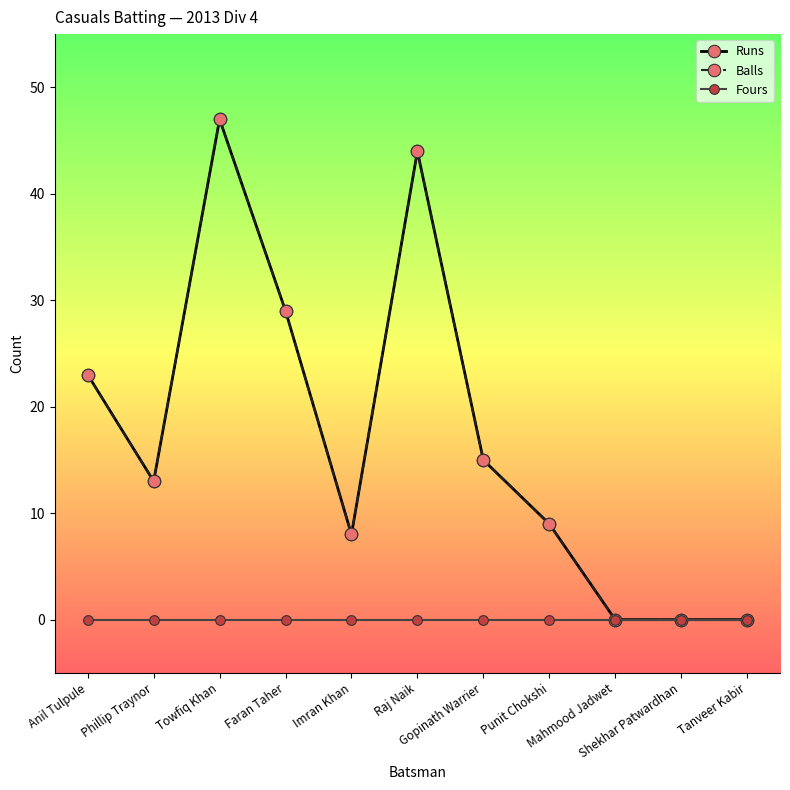

List the labels in order of Balls value, largest first.

Towfiq Khan, Raj Naik, Faran Taher, Anil Tulpule, Gopinath Warrier, Phillip Traynor, Punit Chokshi, Imran Khan, Mahmood Jadwet, Shekhar Patwardhan, Tanveer Kabir